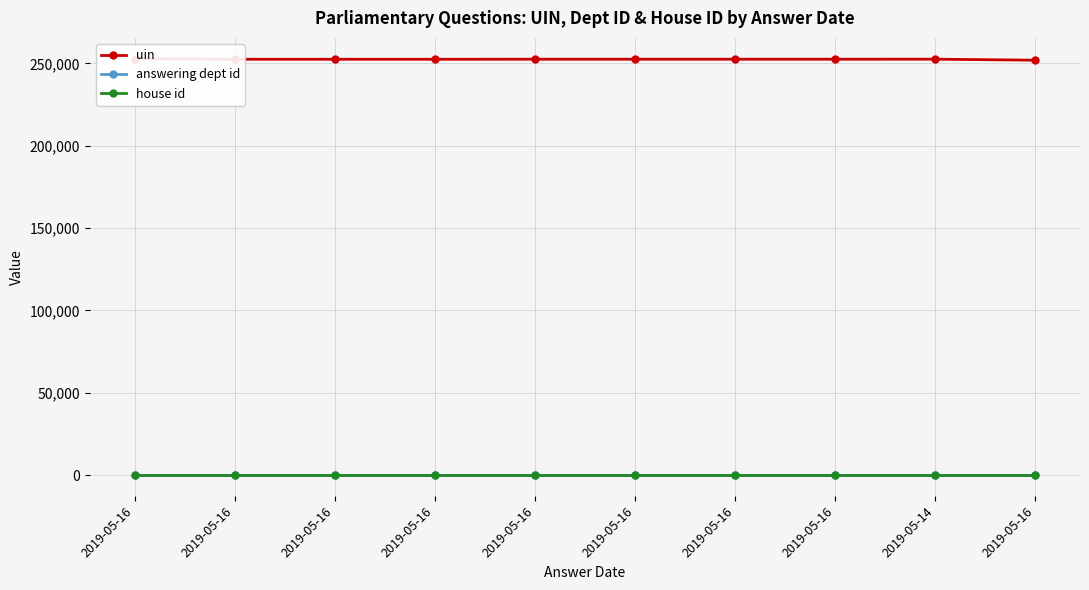

What are all the series names shown in the legend?

uin, answering dept id, house id